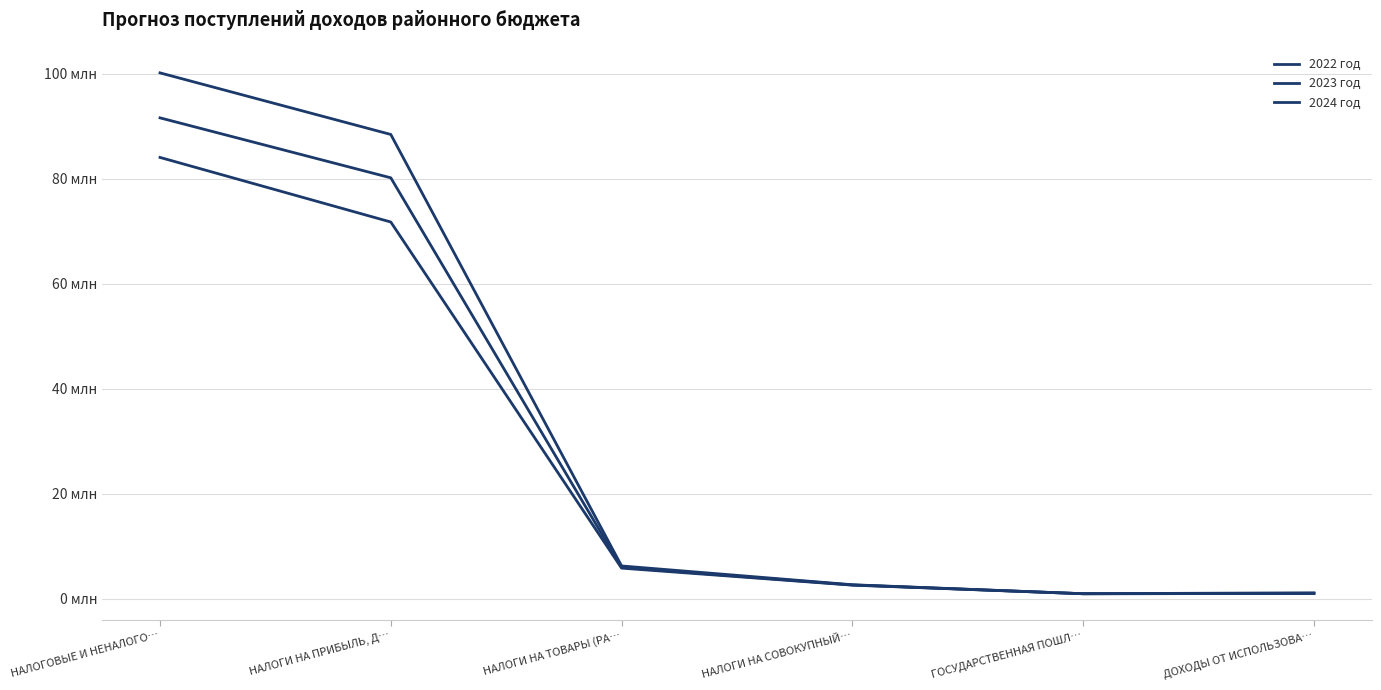

What is the maximum value for 2022 год?

84070449